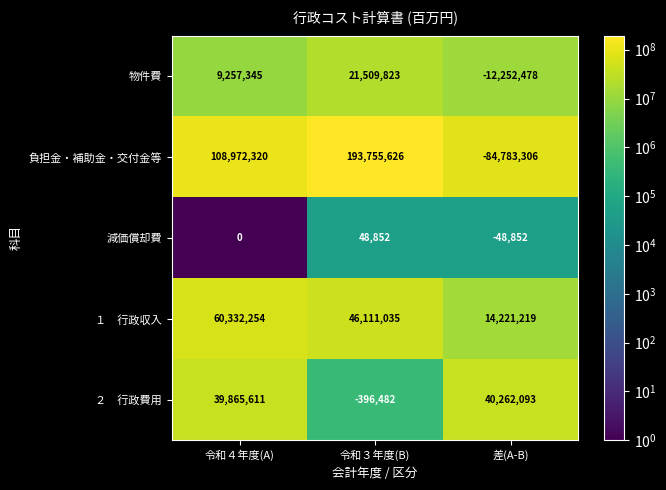

At which category is the sum across all series the highest?

令和３年度(B)